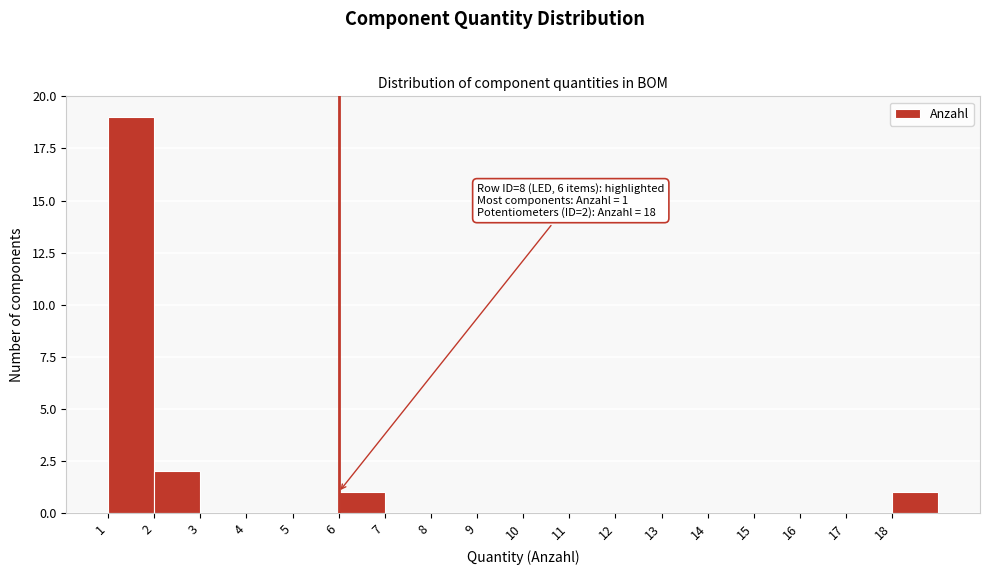

Over which range of the x-axis is the bar tallest?

1 to 2